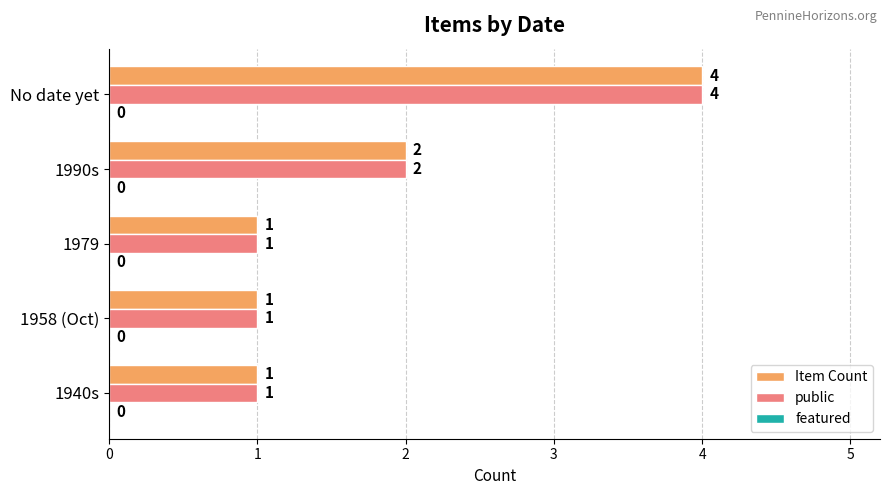

True or false: Item Count has a value of 4 at No date yet.

True